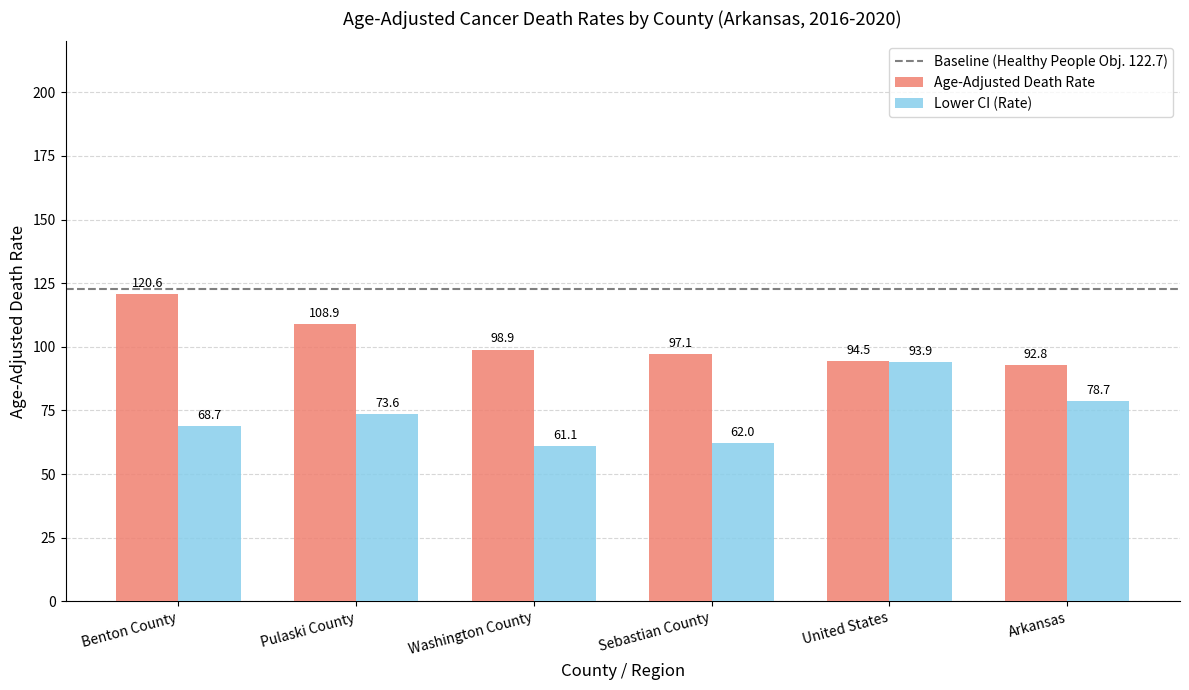

The value of Age-Adjusted Death Rate at Arkansas is 92.8. True or false?

True